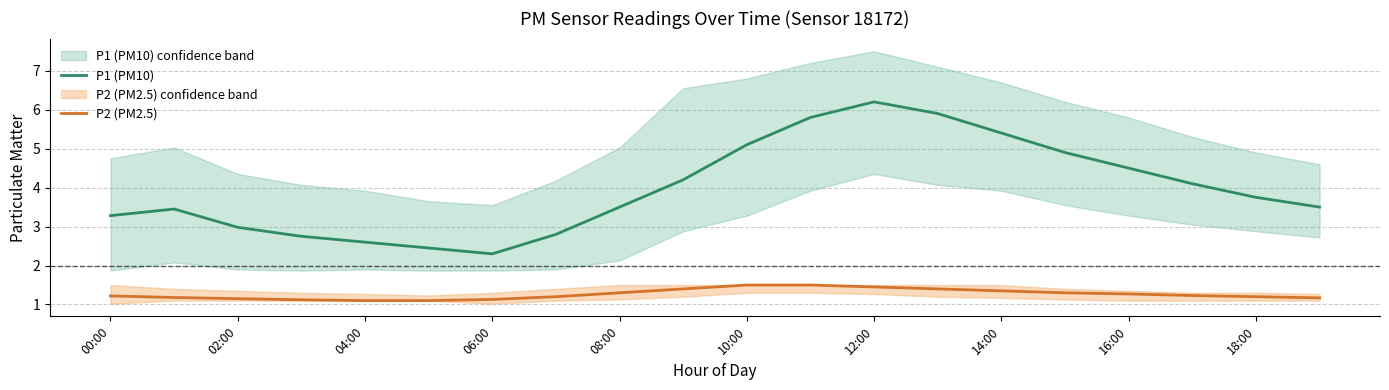

Is the value of P2 (PM2.5) at 02:00 greater than the value of P1 (PM10) at 04:00?

No